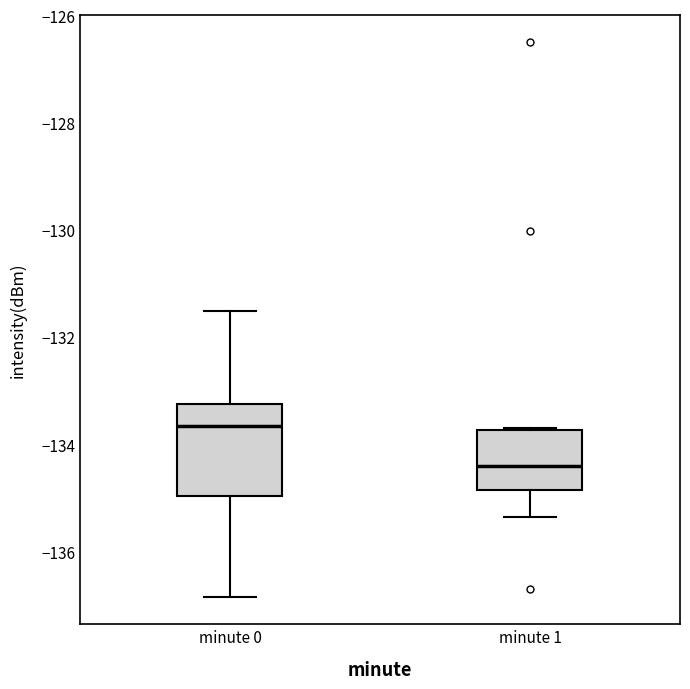

Where does the lower whisker of the box for minute 0 end on the y-axis? The values are not printed on the chart, so give them approximately, as read against the axis.

-136.8